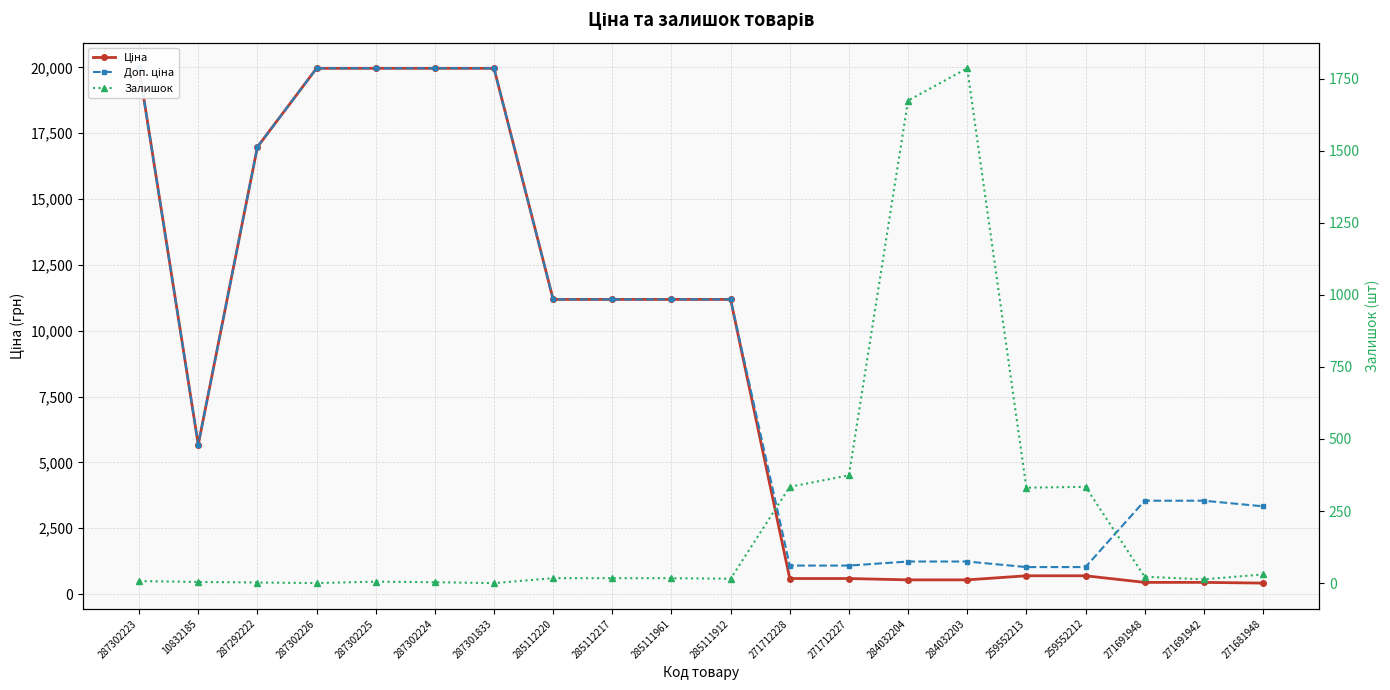

What is the sum of the Доп. ціна values at 271681948 and 287302226?

23296.6